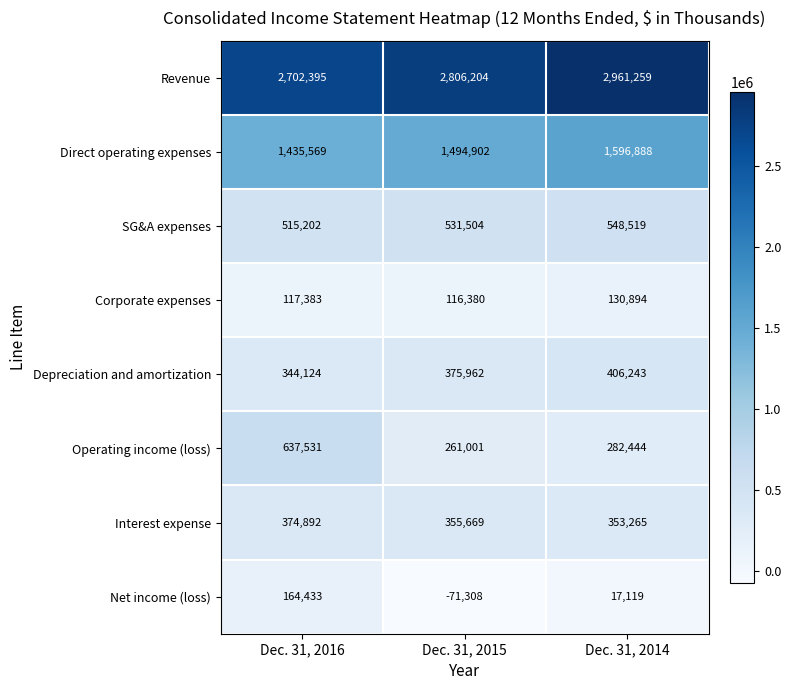

Rank the series by their maximum value, from highest to lowest.

Revenue, Direct operating expenses, Operating income (loss), SG&A expenses, Depreciation and amortization, Interest expense, Net income (loss), Corporate expenses